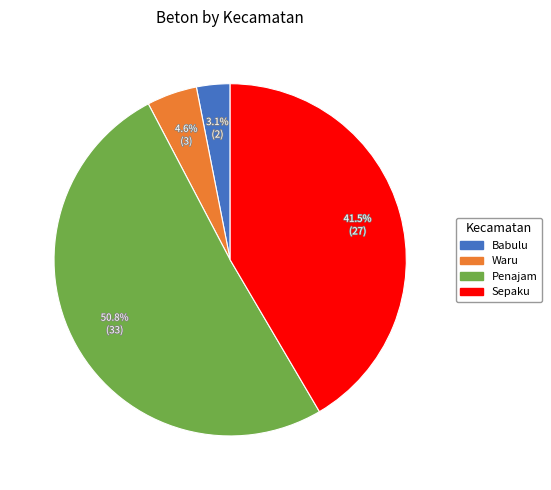

Do Sepaku and Babulu together represent more than half of the pie?

No